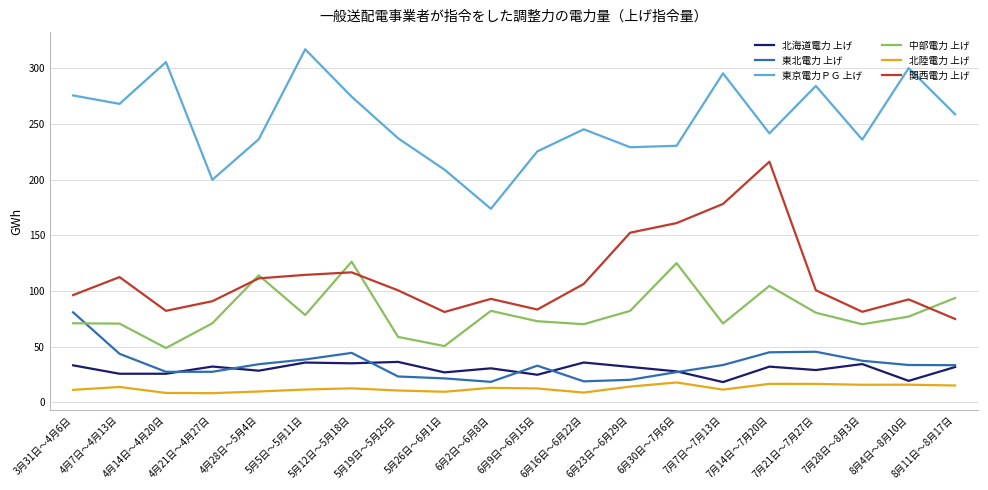

True or false: 東北電力 上げ has a value of 19.0 at 6月16日～6月22日.

True